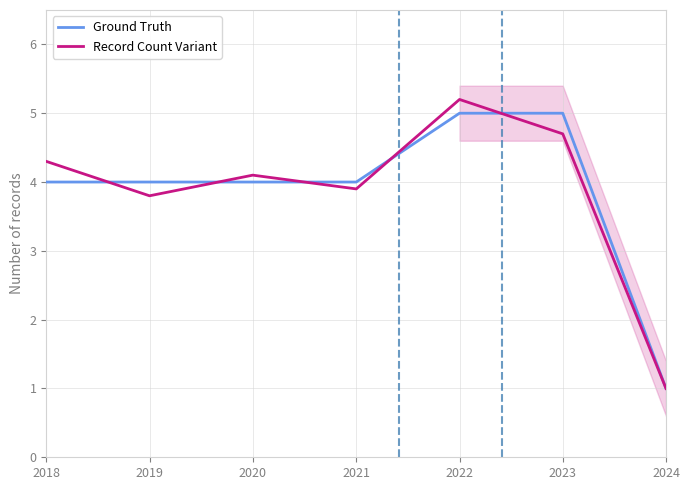

At which label does Ground Truth first exceed 4?

2022